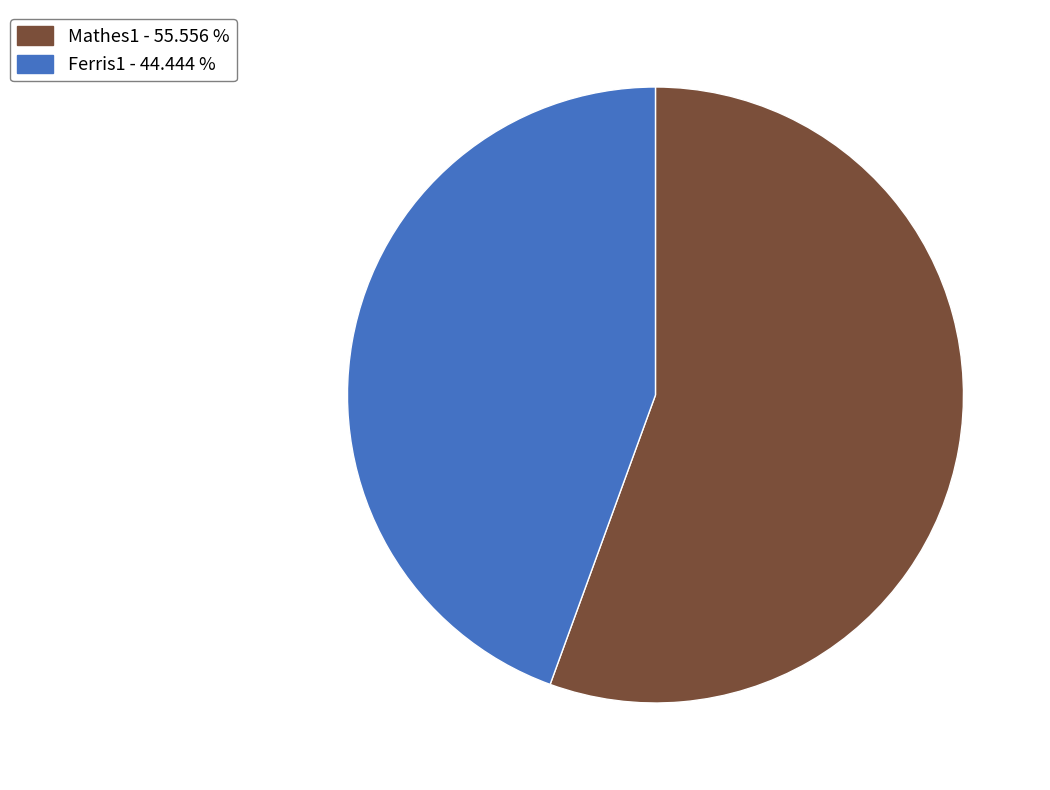

Between Mathes1 and Ferris1, which is larger?

Mathes1